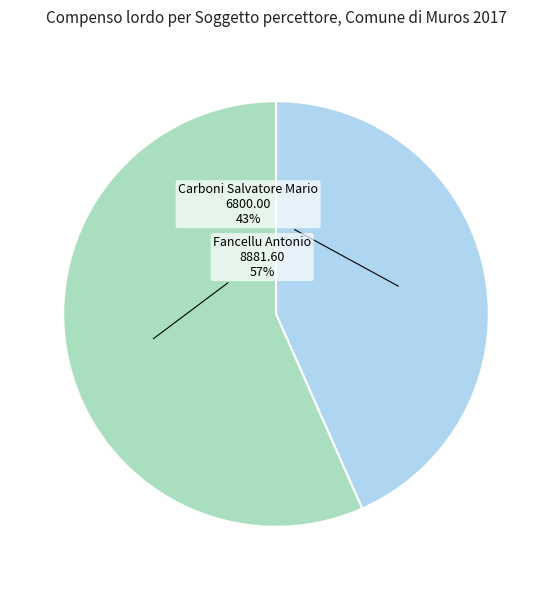

Approximately how many times larger is the value at Fancellu Antonio compared to Carboni Salvatore Mario?

1.3